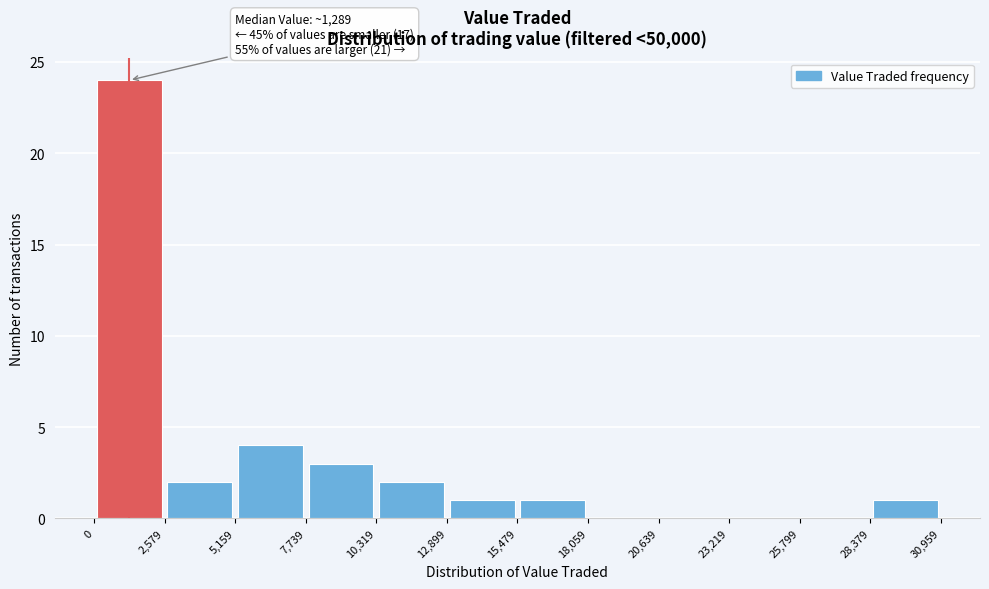

Which range on the x-axis has the tallest bar?

0 to 2,579